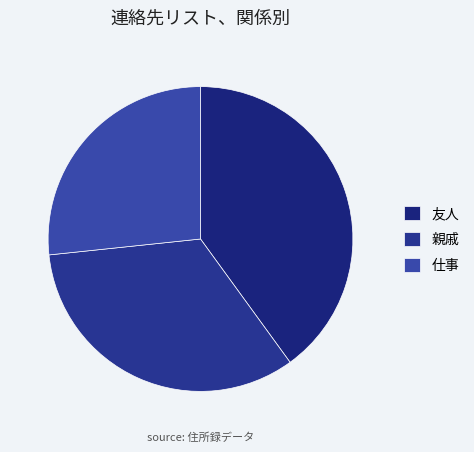

Between 親戚 and 仕事, which is larger?

親戚